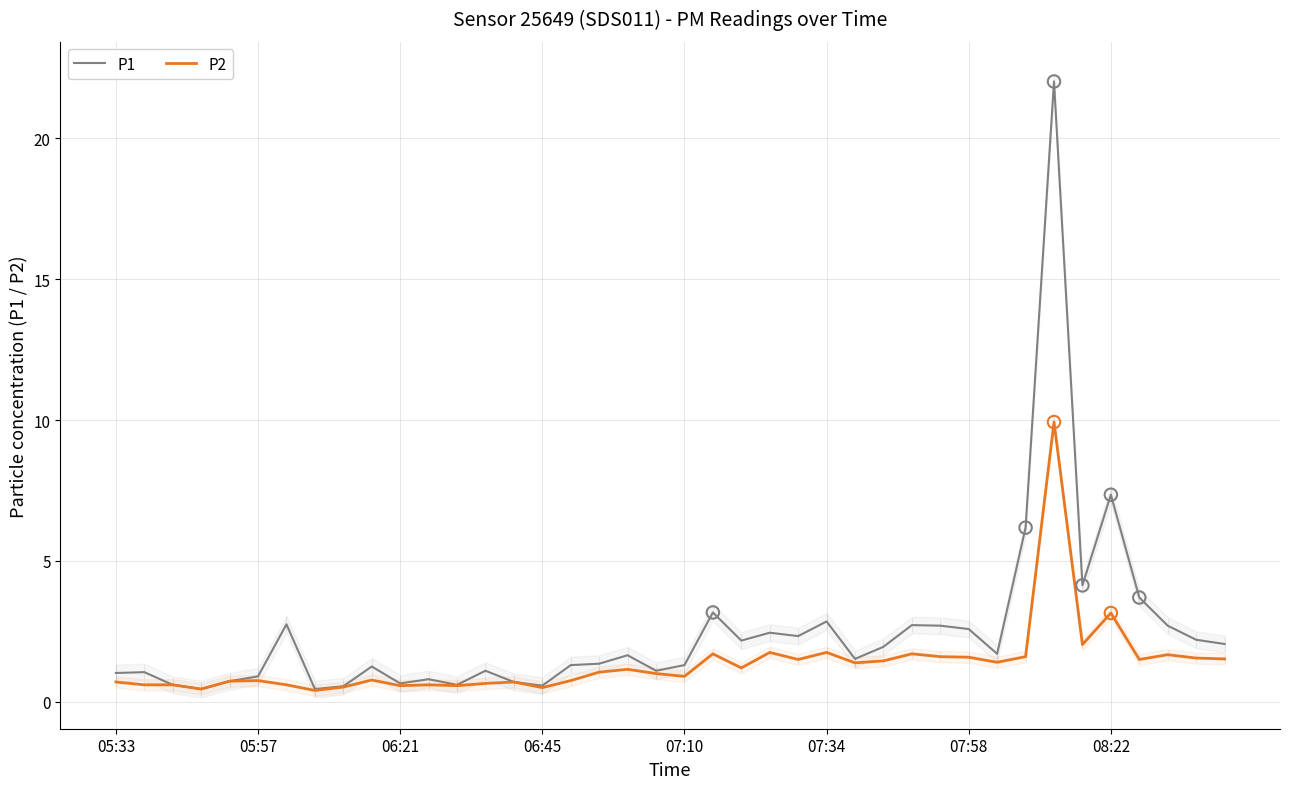

Which series contains the highest Y value?

P1